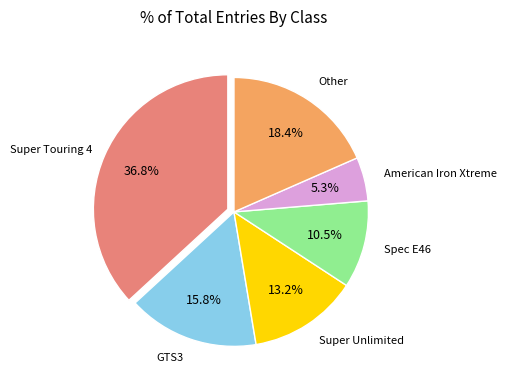

Is there any slice that represents more than half of the pie?

No